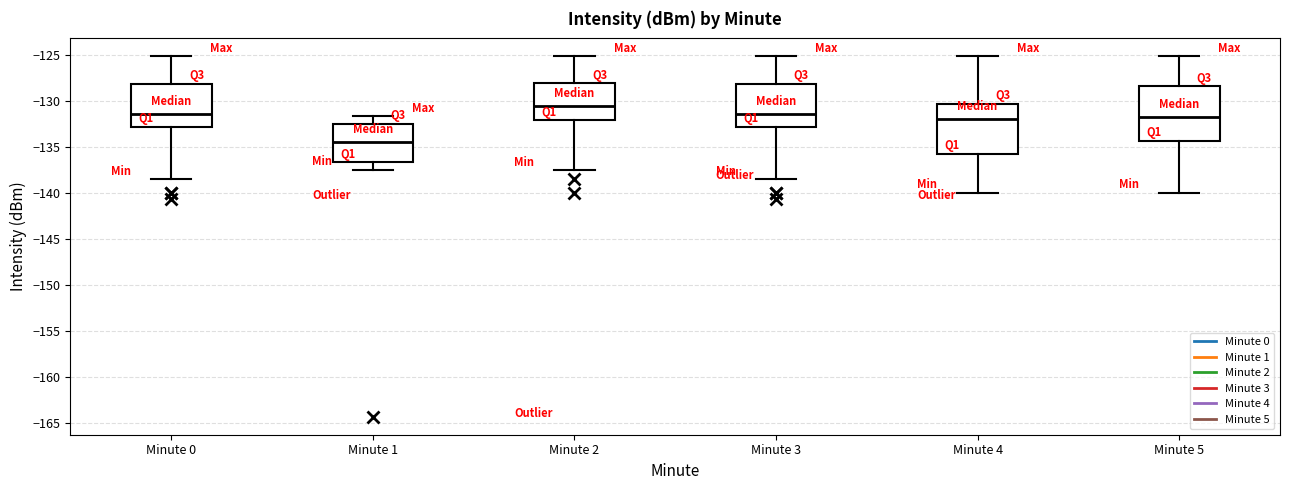

Which box's median line is the highest?

Minute 2